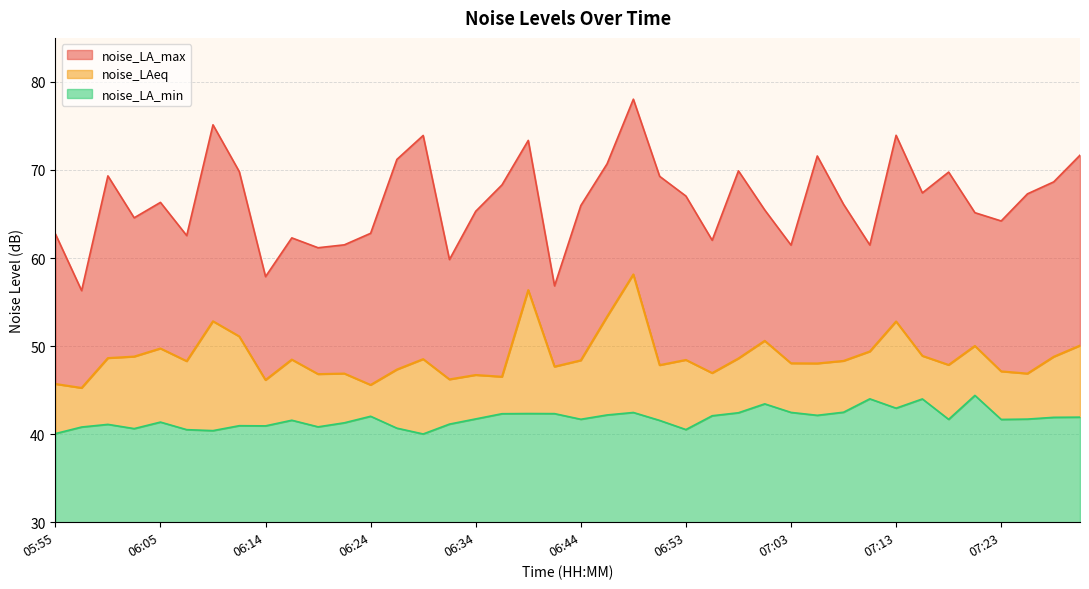

Reading left to right, list all the values displayed in this chart.

noise_LA_max: 05:55=62.8	05:57=56.3	06:00=69.3	06:02=64.6	06:05=66.3	06:07=62.5	06:09=75.1	06:12=69.8	06:14=57.9	06:17=62.3	06:19=61.2	06:22=61.5	06:24=62.8	06:27=71.2	06:29=73.9	06:31=59.8	06:34=65.3	06:36=68.3	06:39=73.4	06:41=56.8	06:44=66.0	06:46=70.7	06:49=78.0	06:51=69.3	06:53=67.0	06:56=62.0	06:58=69.9	07:01=65.5	07:03=61.5	07:06=71.6	07:08=66.1	07:11=61.5	07:13=73.9	07:15=67.4	07:18=69.8	07:20=65.2	07:23=64.2	07:25=67.3	07:28=68.7	07:30=71.7
noise_LAeq: 05:55=45.7	05:57=45.2	06:00=48.6	06:02=48.8	06:05=49.7	06:07=48.3	06:09=52.8	06:12=51.1	06:14=46.1	06:17=48.5	06:19=46.8	06:22=46.9	06:24=45.6	06:27=47.3	06:29=48.5	06:31=46.2	06:34=46.7	06:36=46.5	06:39=56.4	06:41=47.7	06:44=48.4	06:46=53.3	06:49=58.1	06:51=47.8	06:53=48.4	06:56=46.9	06:58=48.6	07:01=50.6	07:03=48.0	07:06=48.0	07:08=48.3	07:11=49.4	07:13=52.8	07:15=48.9	07:18=47.9	07:20=50.0	07:23=47.1	07:25=46.9	07:28=48.8	07:30=50.1
noise_LA_min: 05:55=40.1	05:57=40.8	06:00=41.1	06:02=40.6	06:05=41.4	06:07=40.5	06:09=40.4	06:12=41.0	06:14=40.9	06:17=41.6	06:19=40.8	06:22=41.3	06:24=42.0	06:27=40.7	06:29=40.0	06:31=41.1	06:34=41.7	06:36=42.3	06:39=42.3	06:41=42.3	06:44=41.7	06:46=42.2	06:49=42.5	06:51=41.6	06:53=40.5	06:56=42.1	06:58=42.4	07:01=43.4	07:03=42.5	07:06=42.1	07:08=42.5	07:11=44.0	07:13=43.0	07:15=44.0	07:18=41.7	07:20=44.4	07:23=41.7	07:25=41.7	07:28=41.9	07:30=41.9